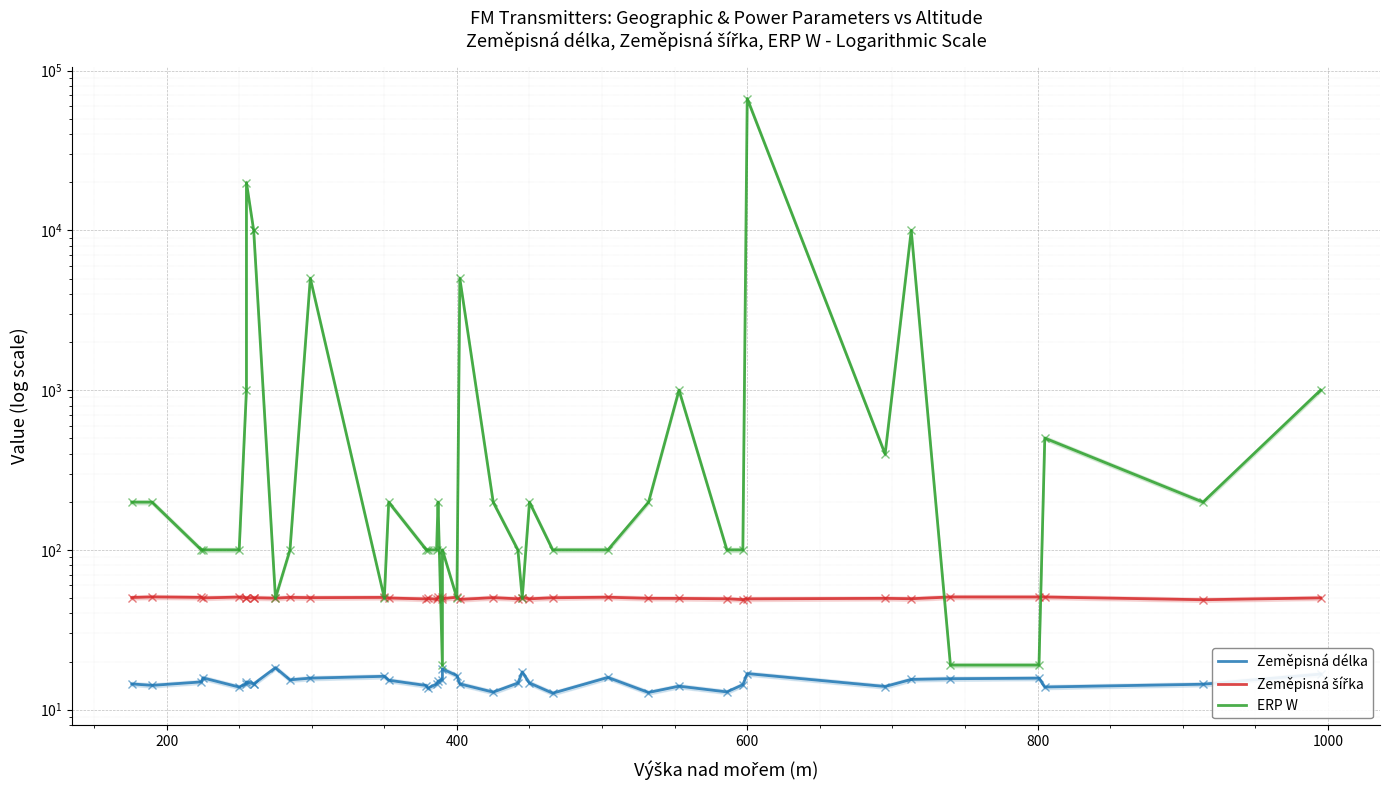

Rank the series by their maximum value, from highest to lowest.

ERP W, Zeměpisná šířka, Zeměpisná délka